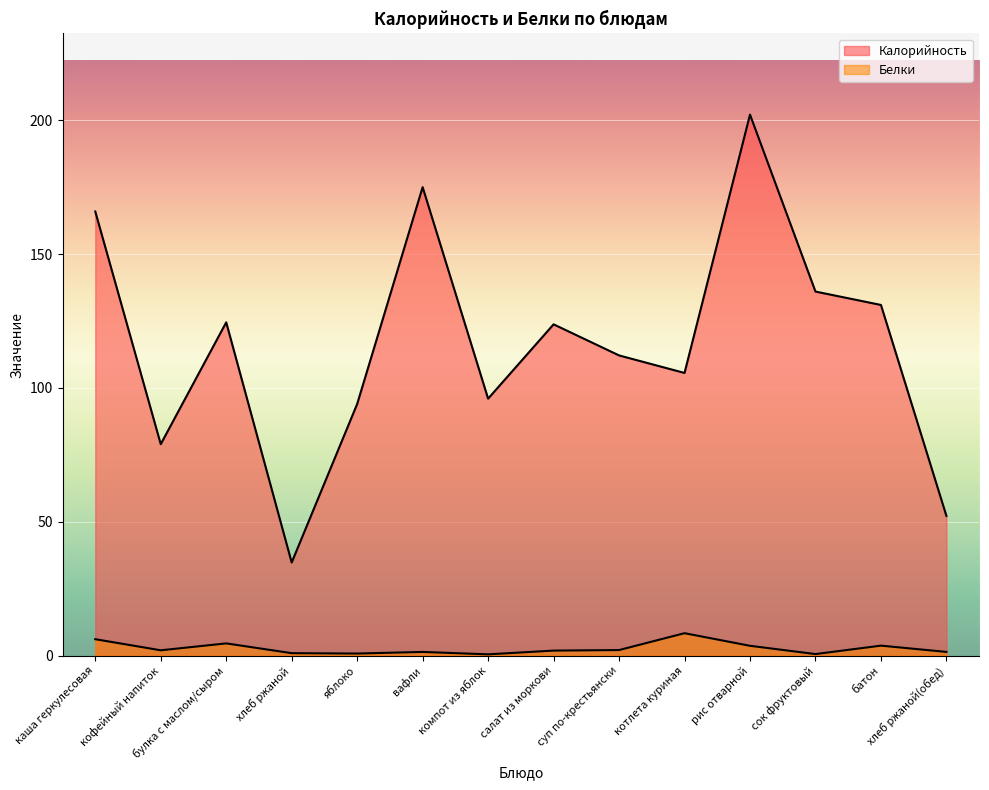

What is the sum of the Калорийность values at вафли and кофейный напиток?

254.0